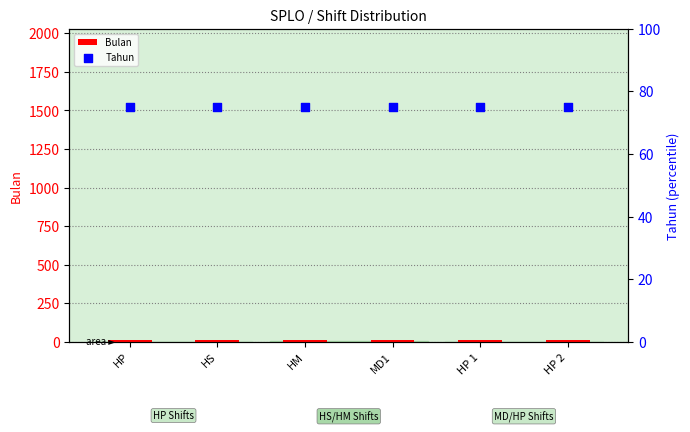

At which category is the sum across all series the highest?

HP